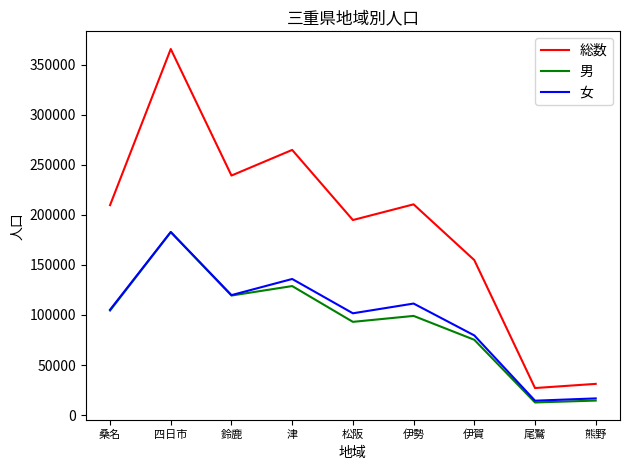

What is the total value across all series at 伊賀?

309562